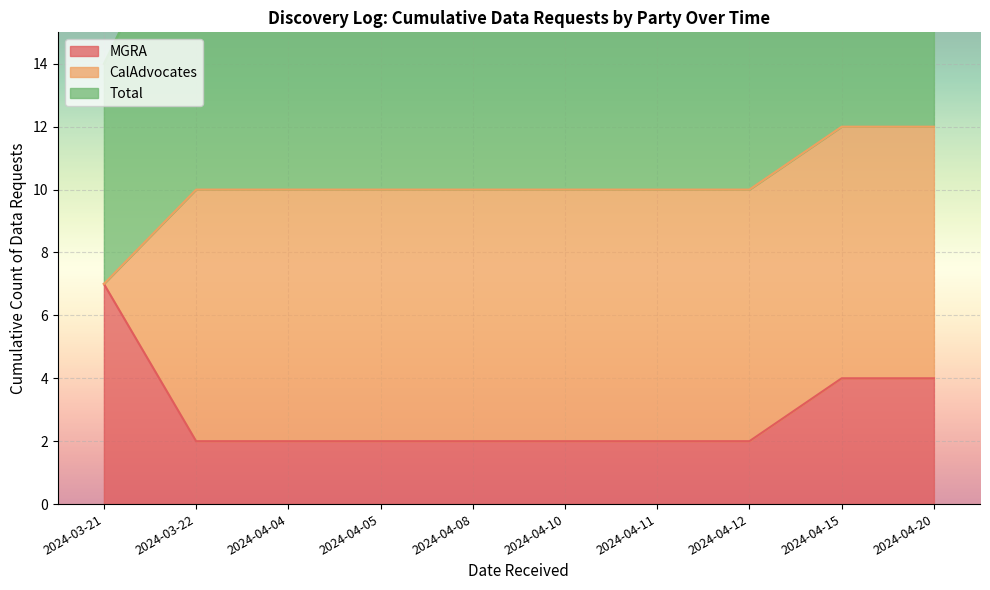

The MGRA series shows 7 at 2024-03-21. True or false?

True